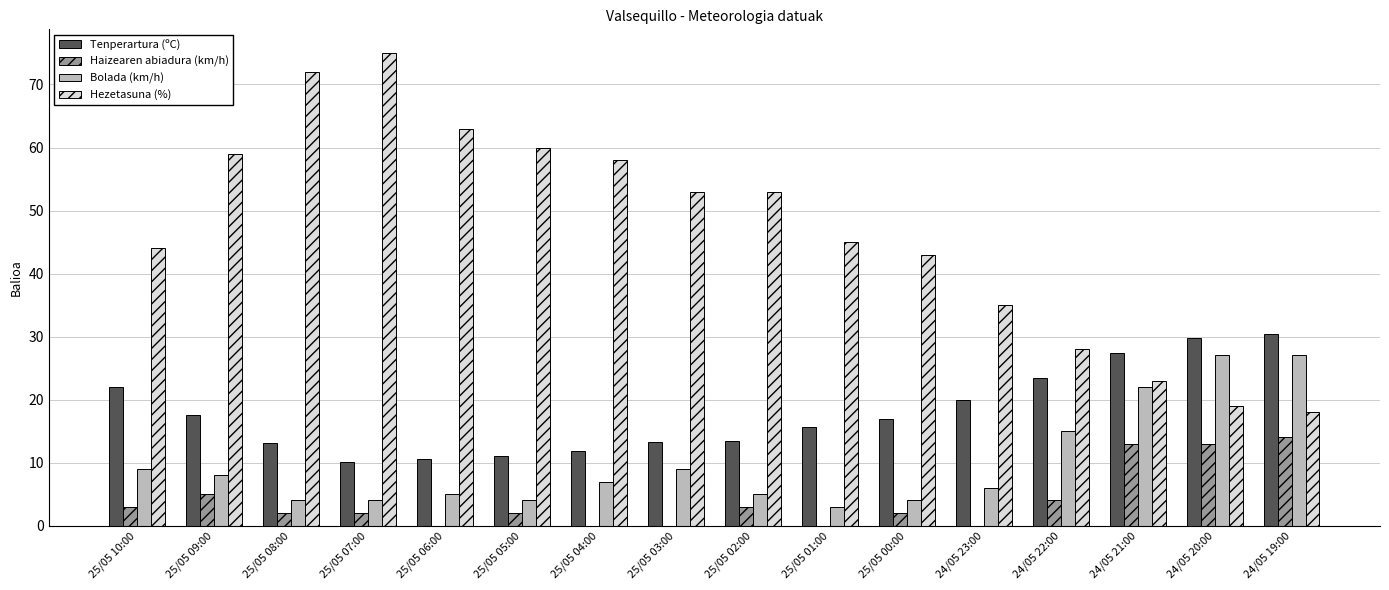

Where is Tenperartura (ºC) nearest to the value 20?

24/05 23:00